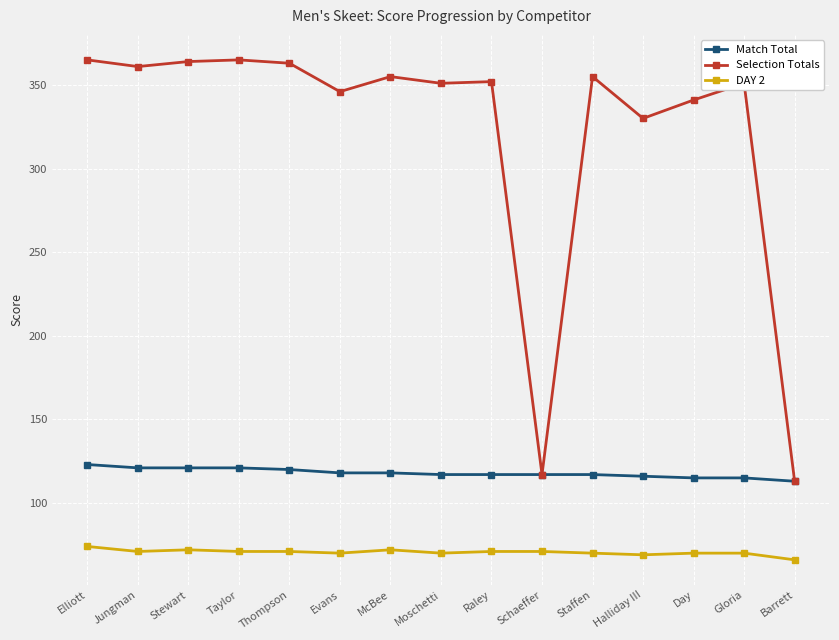

What is the smallest value displayed?

66